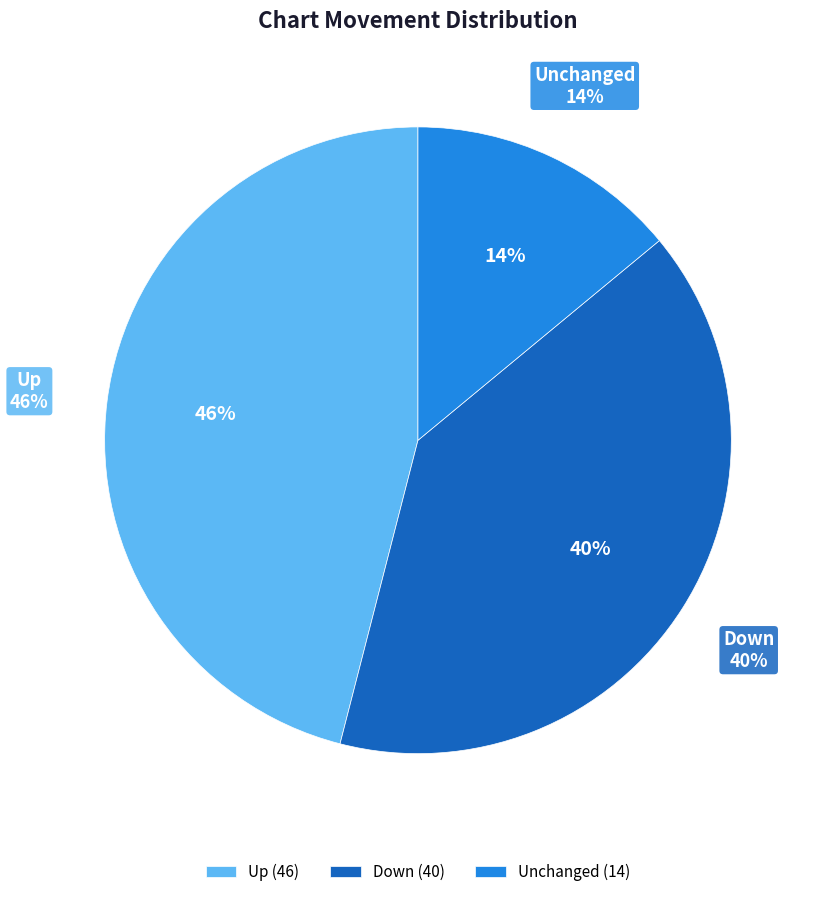

Is there a majority slice in this chart?

No